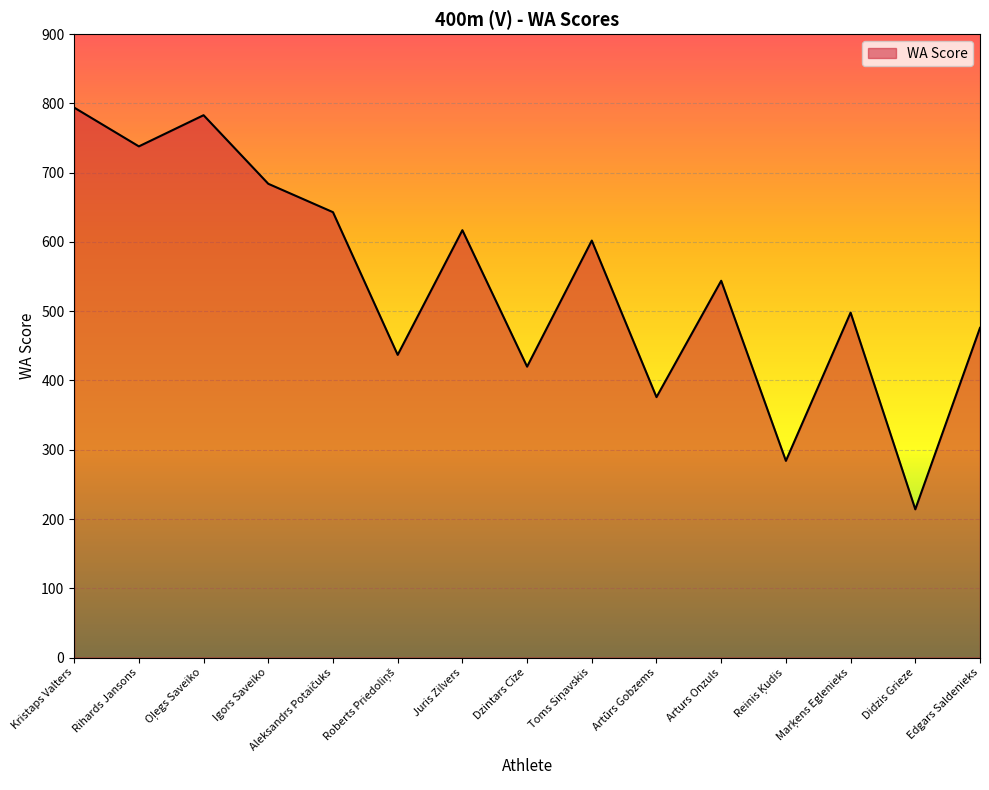

Which category has the lowest value across all series?

Didzis Grieze